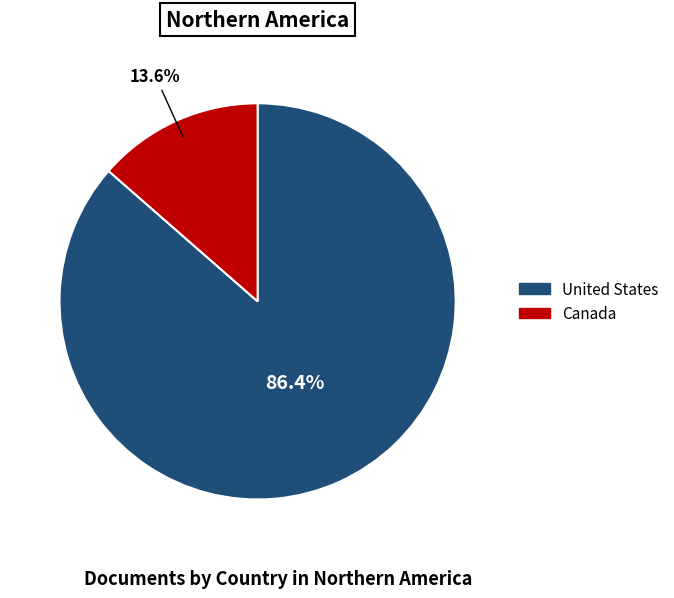

To the nearest percent, what is the combined percentage of Canada and United States?

100%